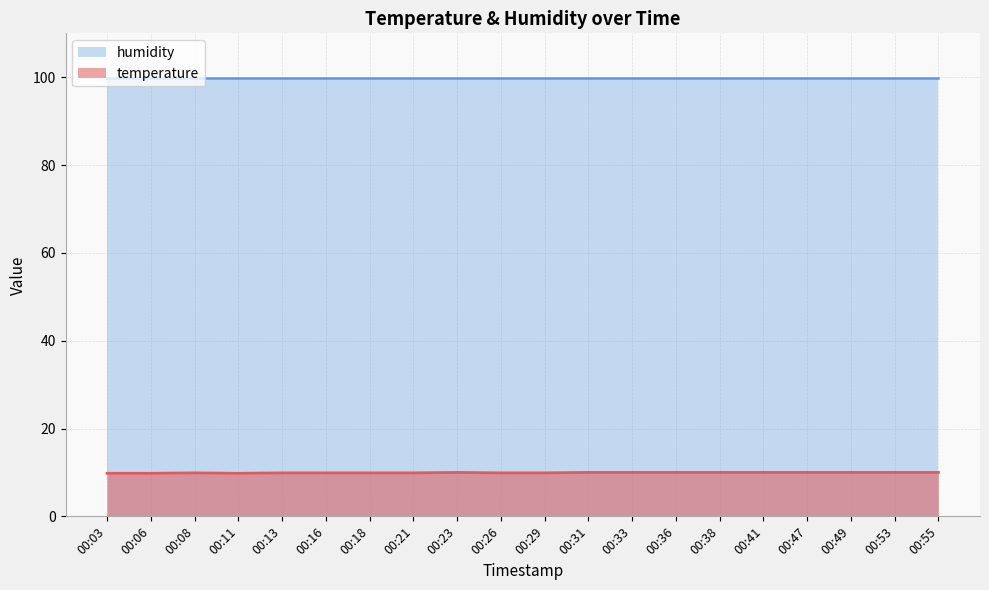

What is the sum of all values?

198.7